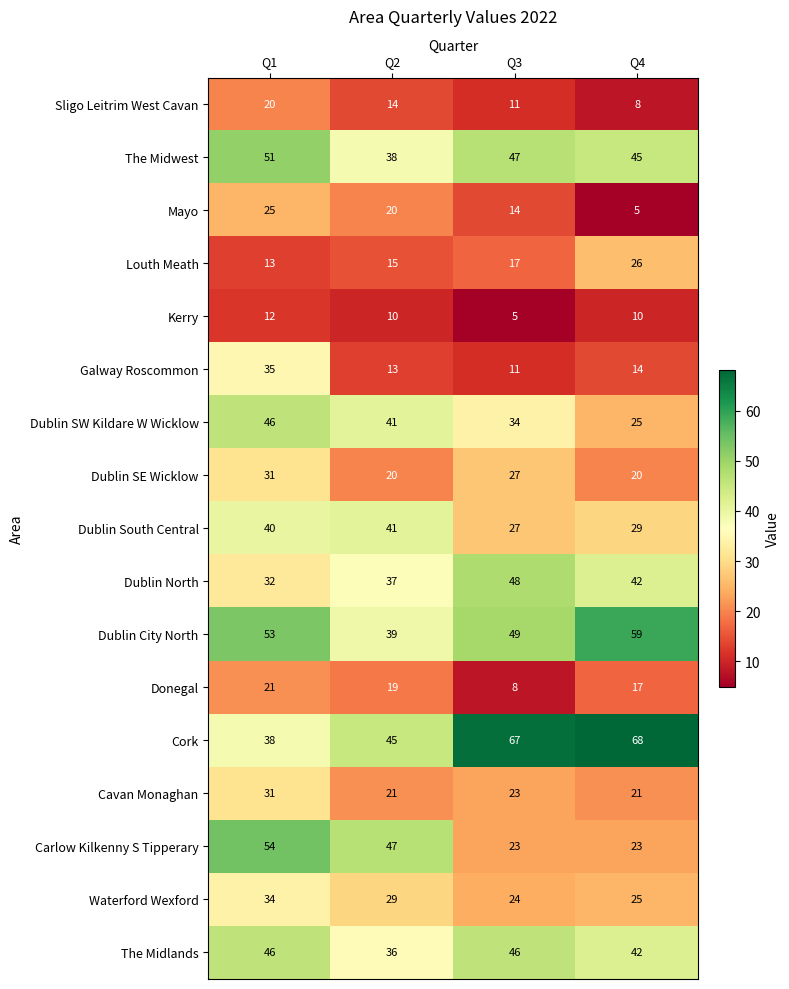

The value of Sligo Leitrim West Cavan at Q4 is 8. True or false?

True